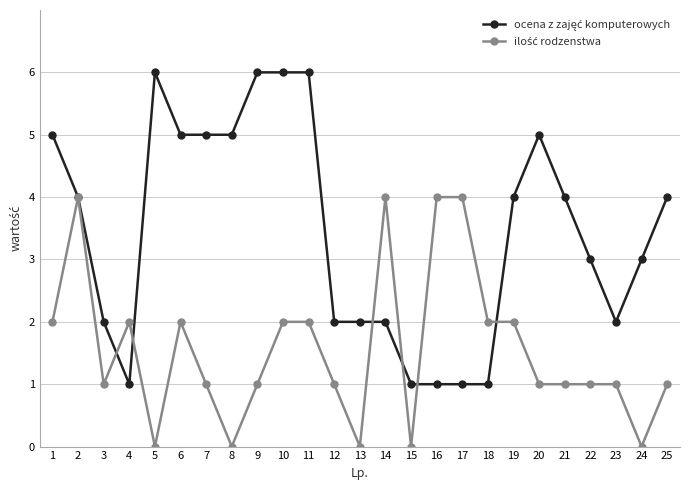

What is the maximum value shown in the chart?

6